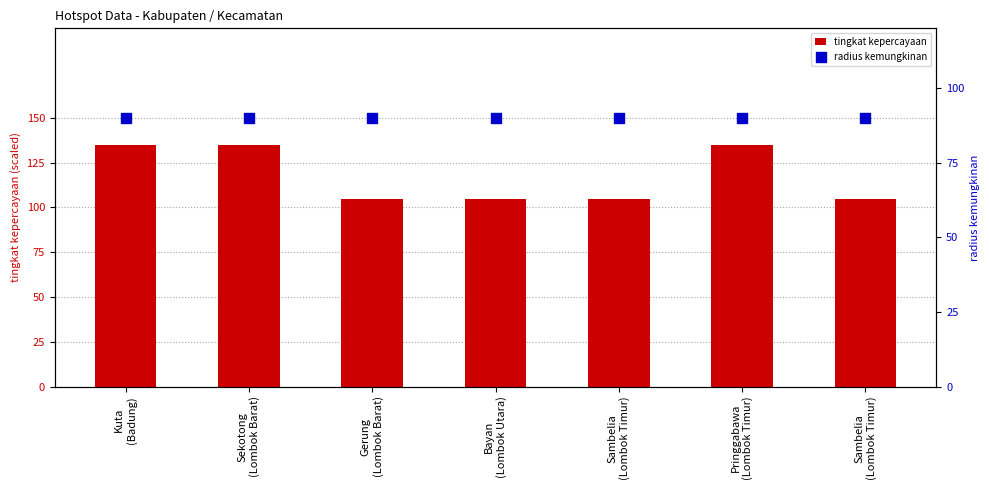

At which category is the sum across all series the highest?

Kuta
(Badung)